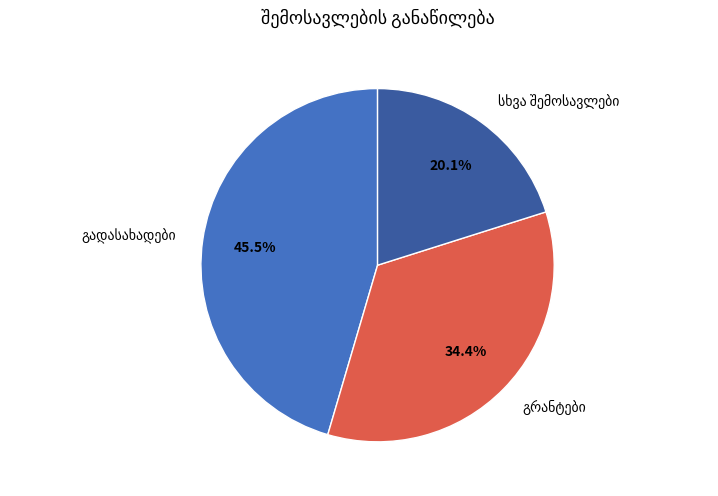

Is there a majority slice in this chart?

No